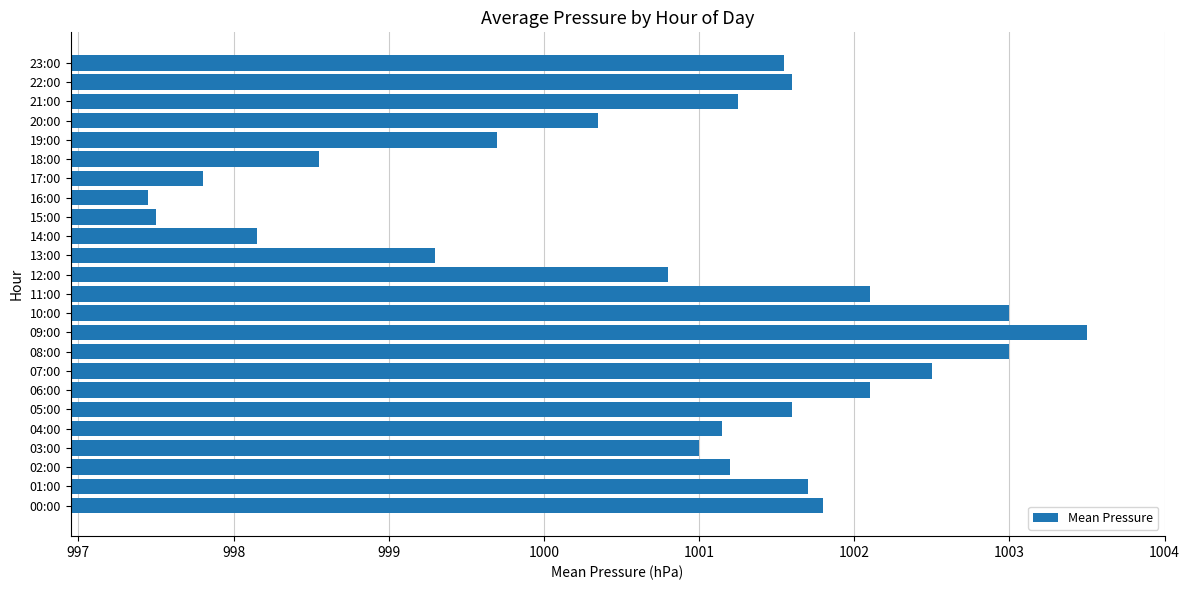

Are the bars grouped side by side (vs. stacked)?

No